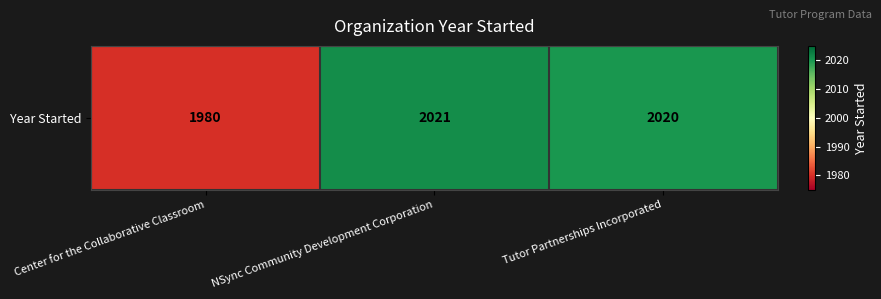

What is the greatest value displayed?

2021